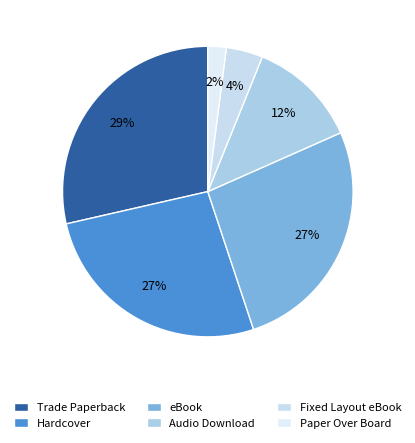

To the nearest percent, what percentage of the pie is Paper Over Board?

2%